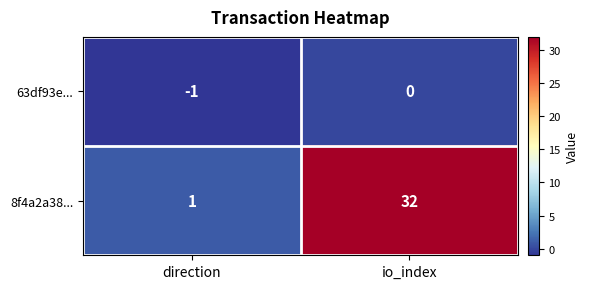

Which category has the highest value across all series?

io_index